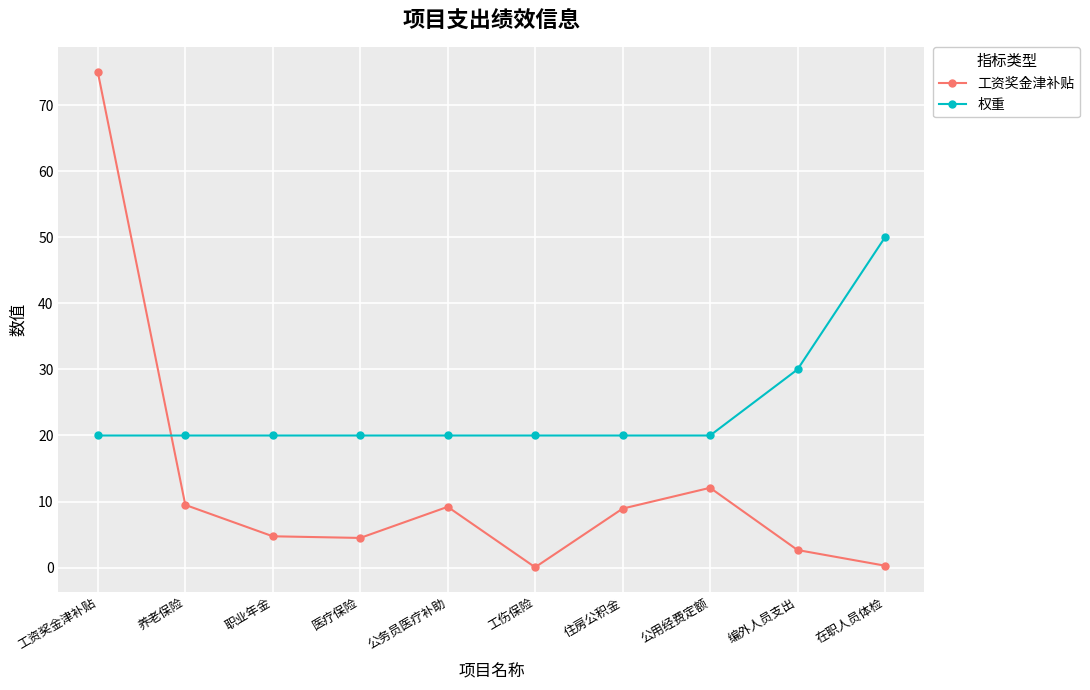

What is the maximum value shown in the chart?

75.0